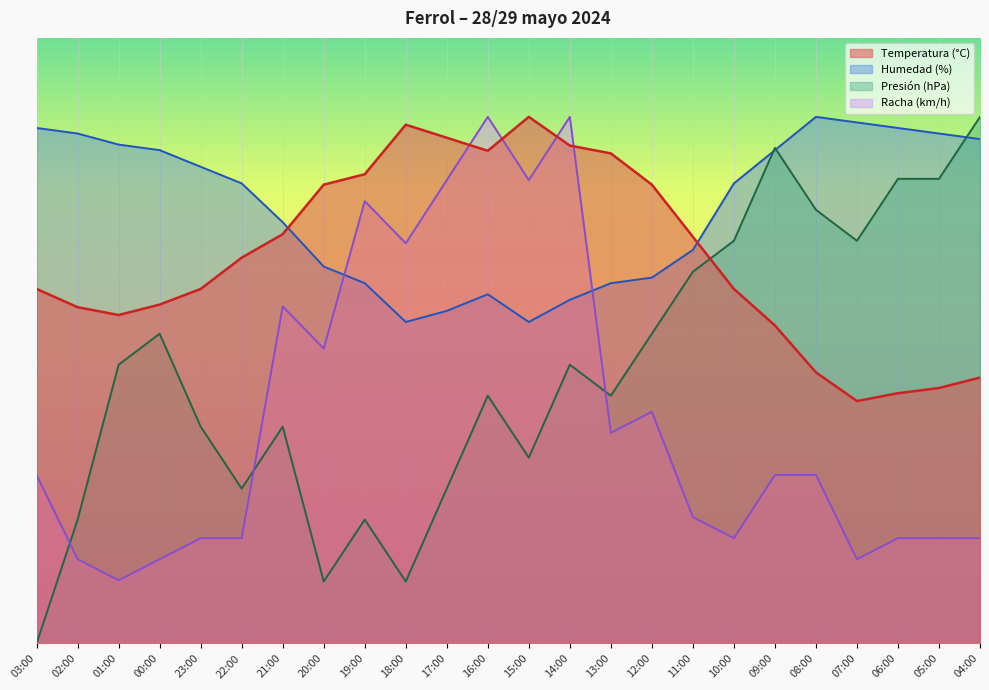

At which category is the sum across all series the highest?

14:00